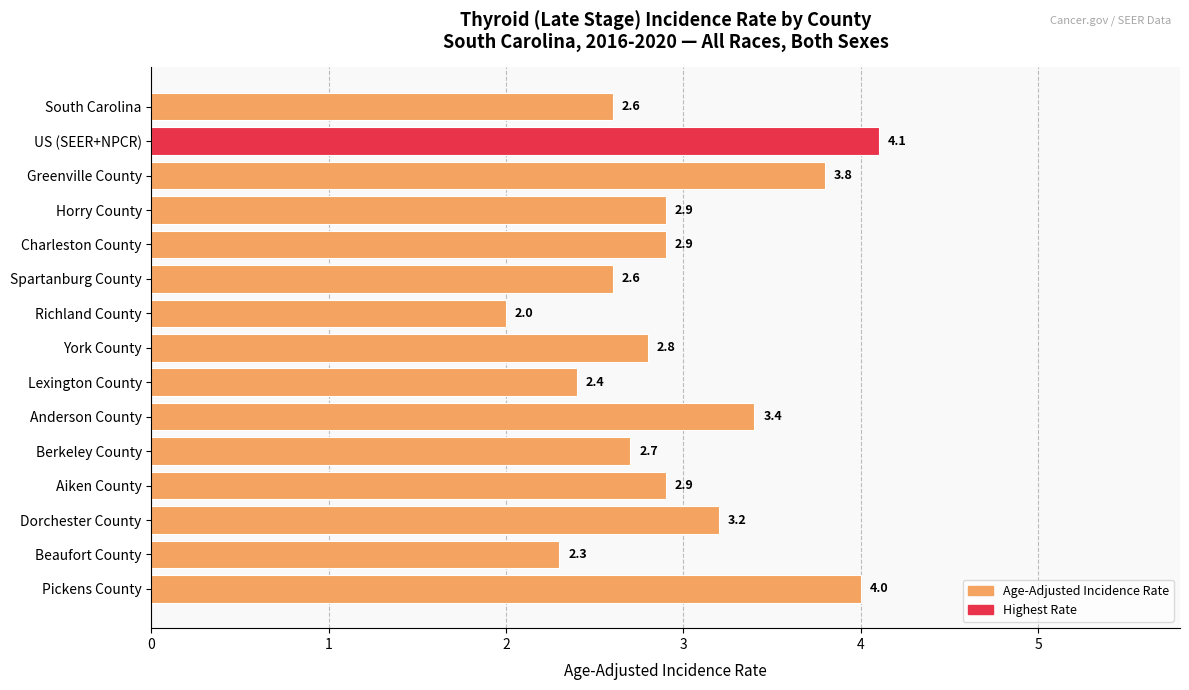

What is the ratio of the value at Anderson County to the value at Lexington County?

1.4